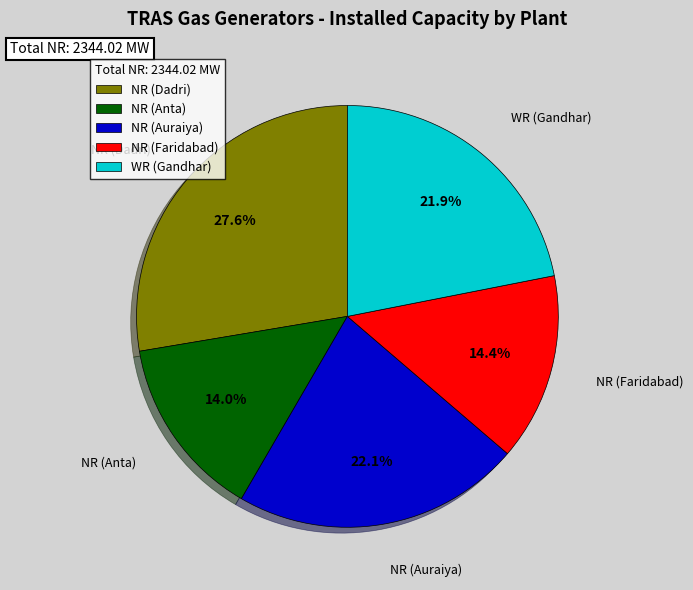

To the nearest percent, what portion does NR (Anta) represent?

14%